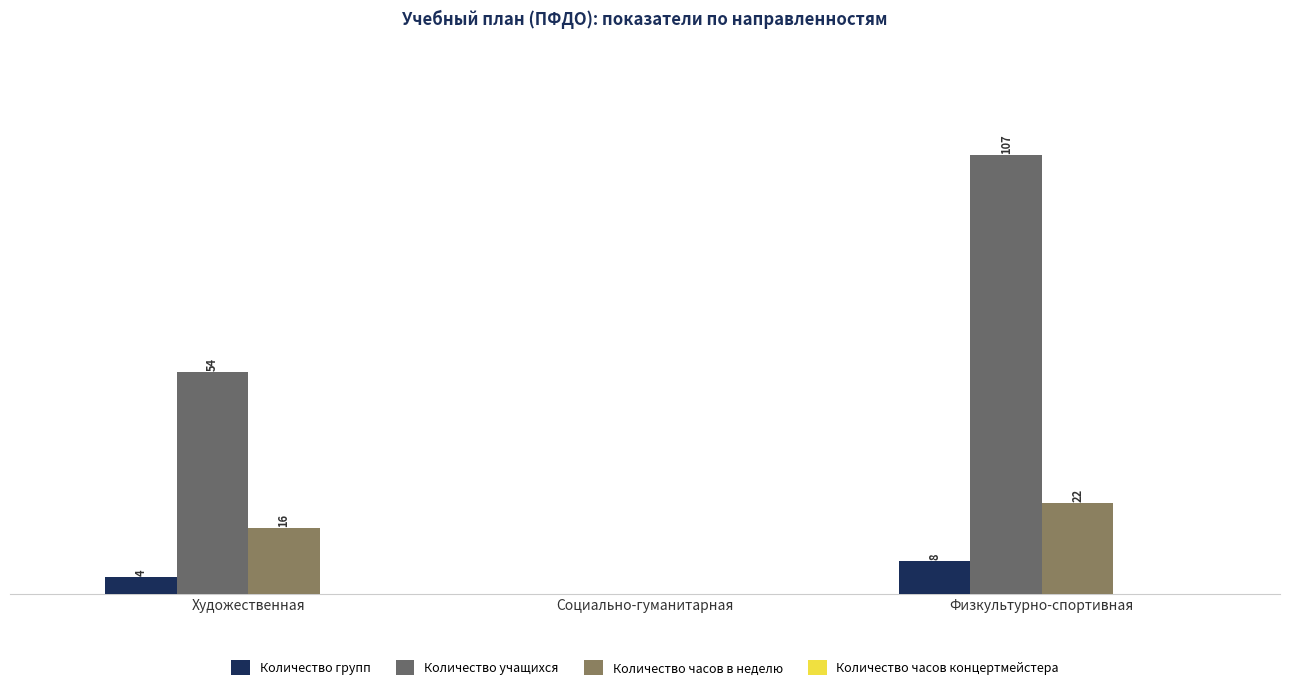

What is the label of the 2nd bar from the right?

Социально-гуманитарная